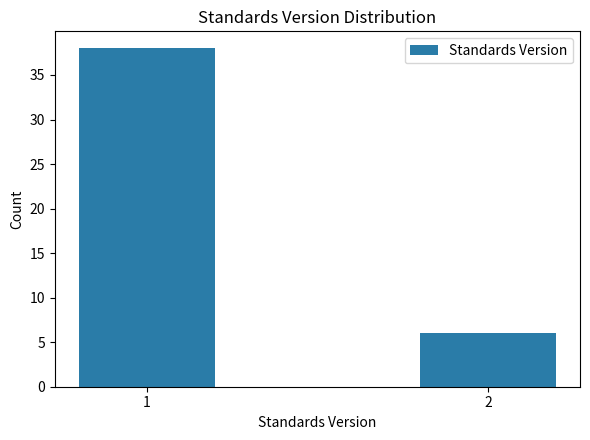

Reading left to right, list all the values displayed in this chart.

1=38	2=6